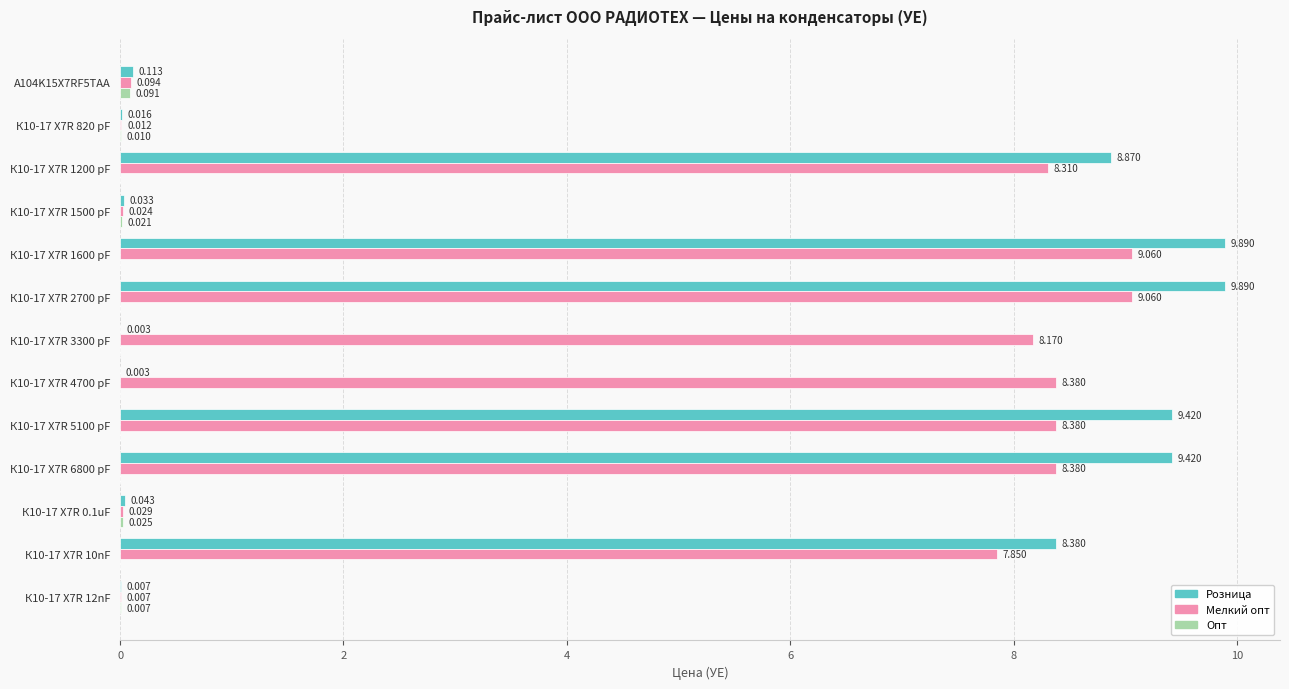

Is the value of Розница at К10-17 X7R 5100 pF greater than the value of Мелкий опт at К10-17 X7R 4700 pF?

Yes